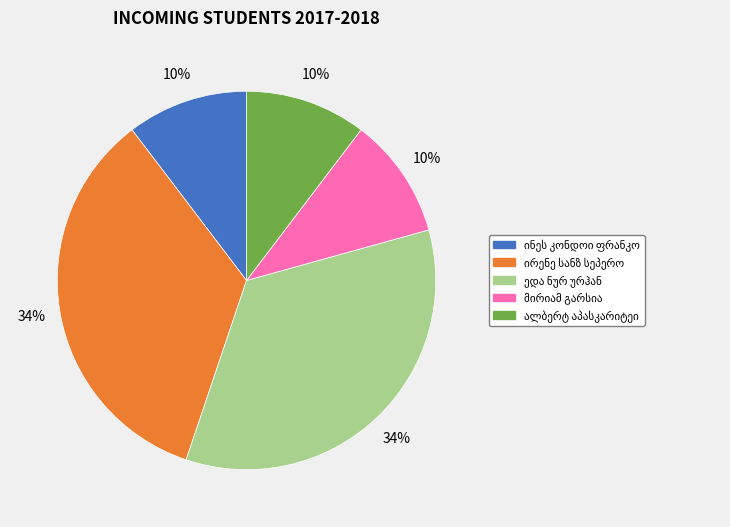

Is there a majority slice in this chart?

No